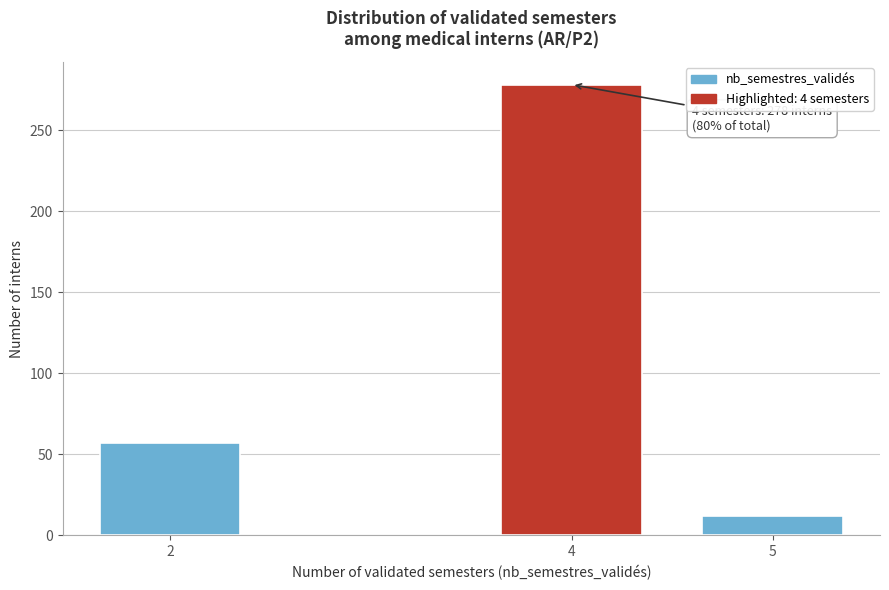

Reading left to right, transcribe all the data shown in this chart.

57	278	12